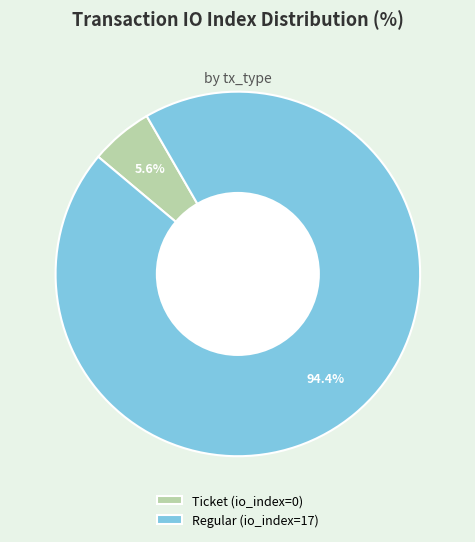

Which slice represents more than half of the pie?

Regular (io_index=17)